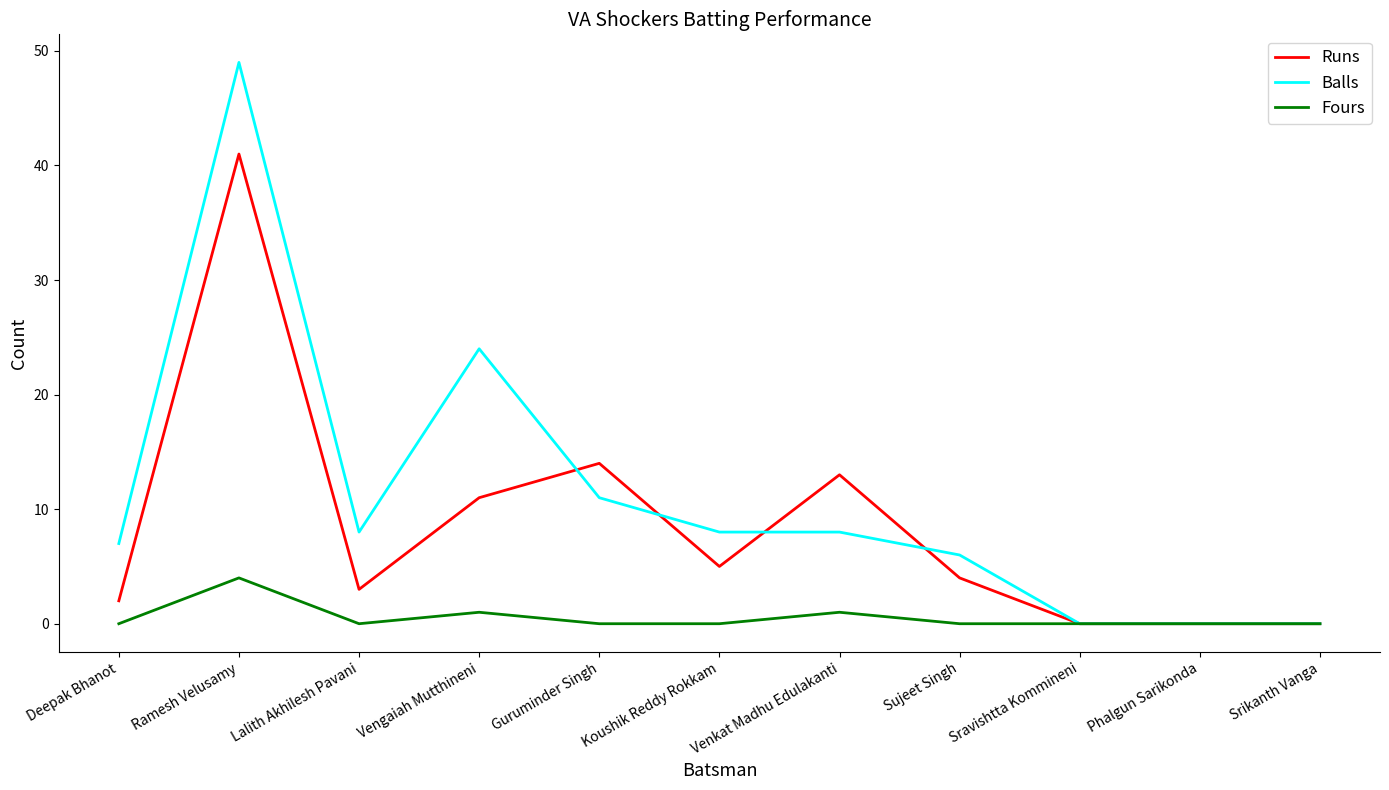

Between Sujeet Singh and Phalgun Sarikonda, which series saw the biggest shift?

Balls